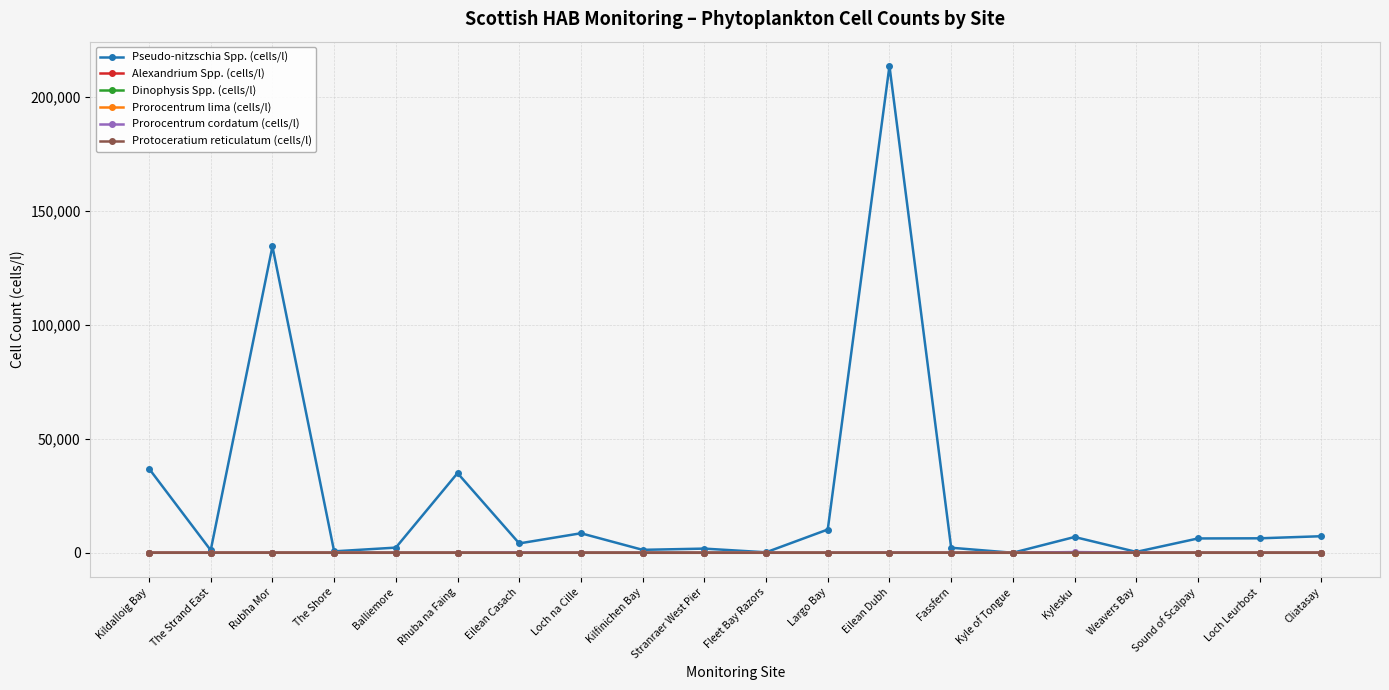

At how many categories does at least one series exceed 83379?

2